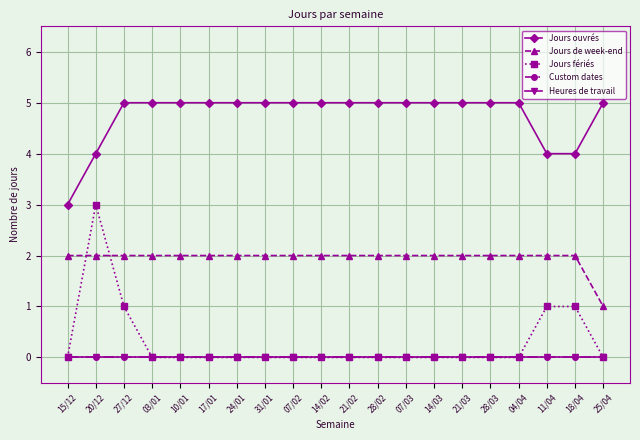

What is the label of the 6th point from the left?

17/01